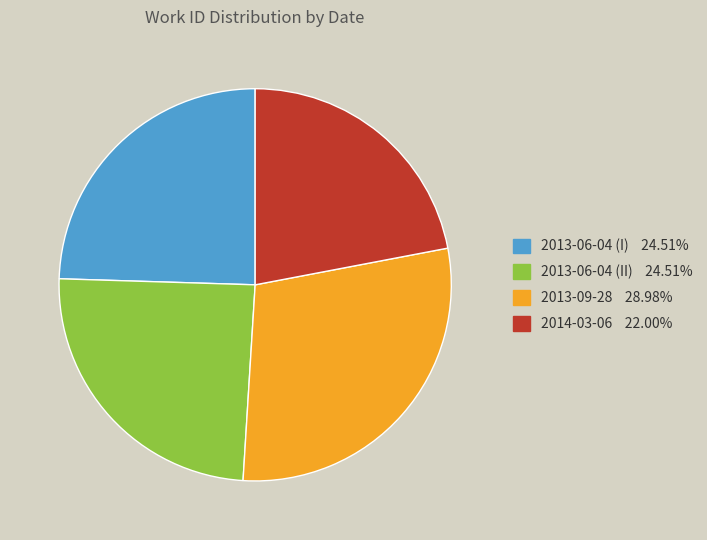

Is the sum of 2014-03-06 and 2013-09-28 greater than half?

Yes